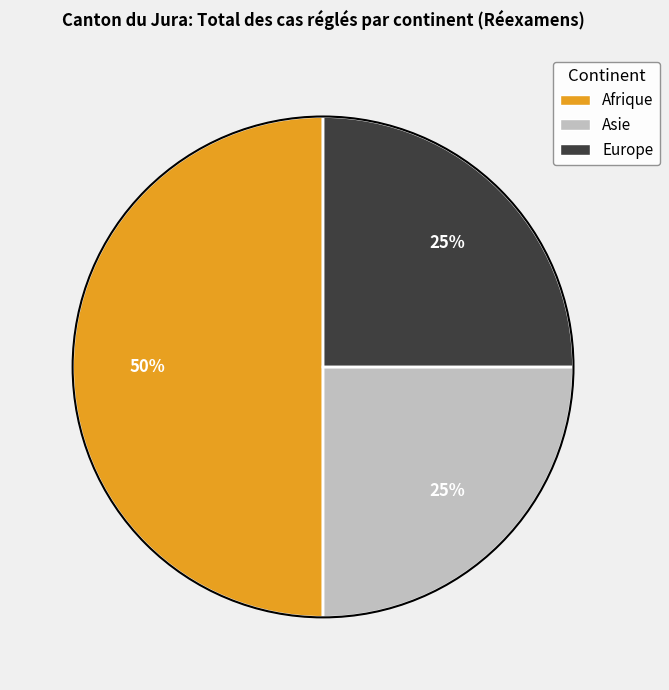

What percentage is the Afrique slice, to the nearest percent?

50%